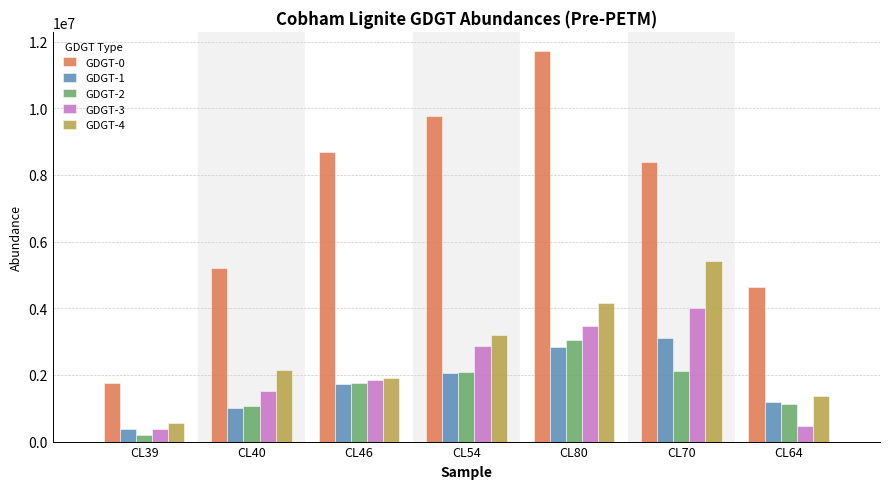

What is the spread (max minus min) of values at CL70?

6262365.7